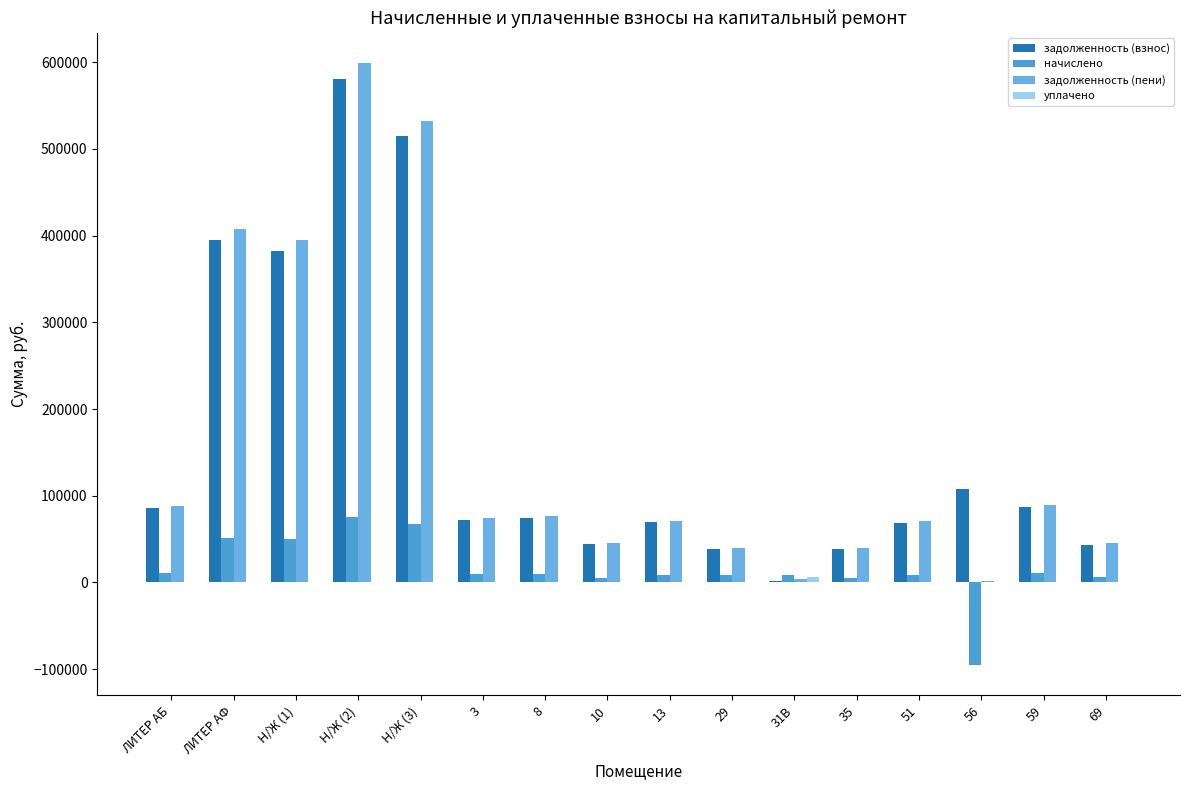

What is the difference between the second highest and second lowest values in the задолженность (взнос) series?

477366.4